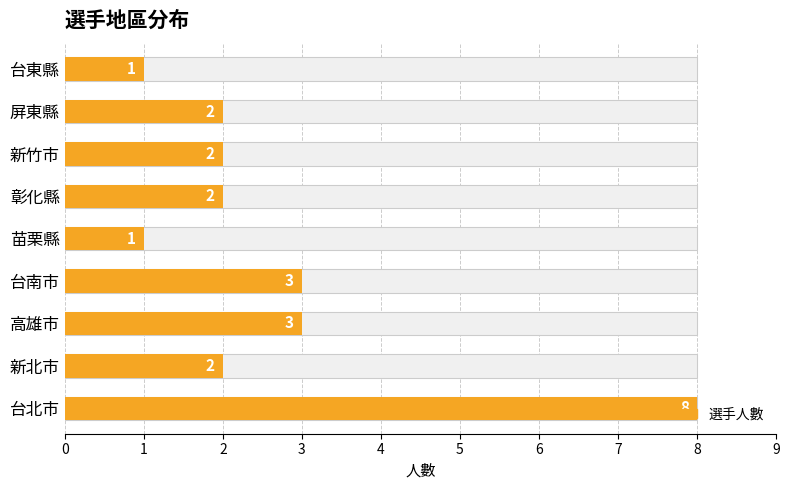

How many data points are less than 2?

2